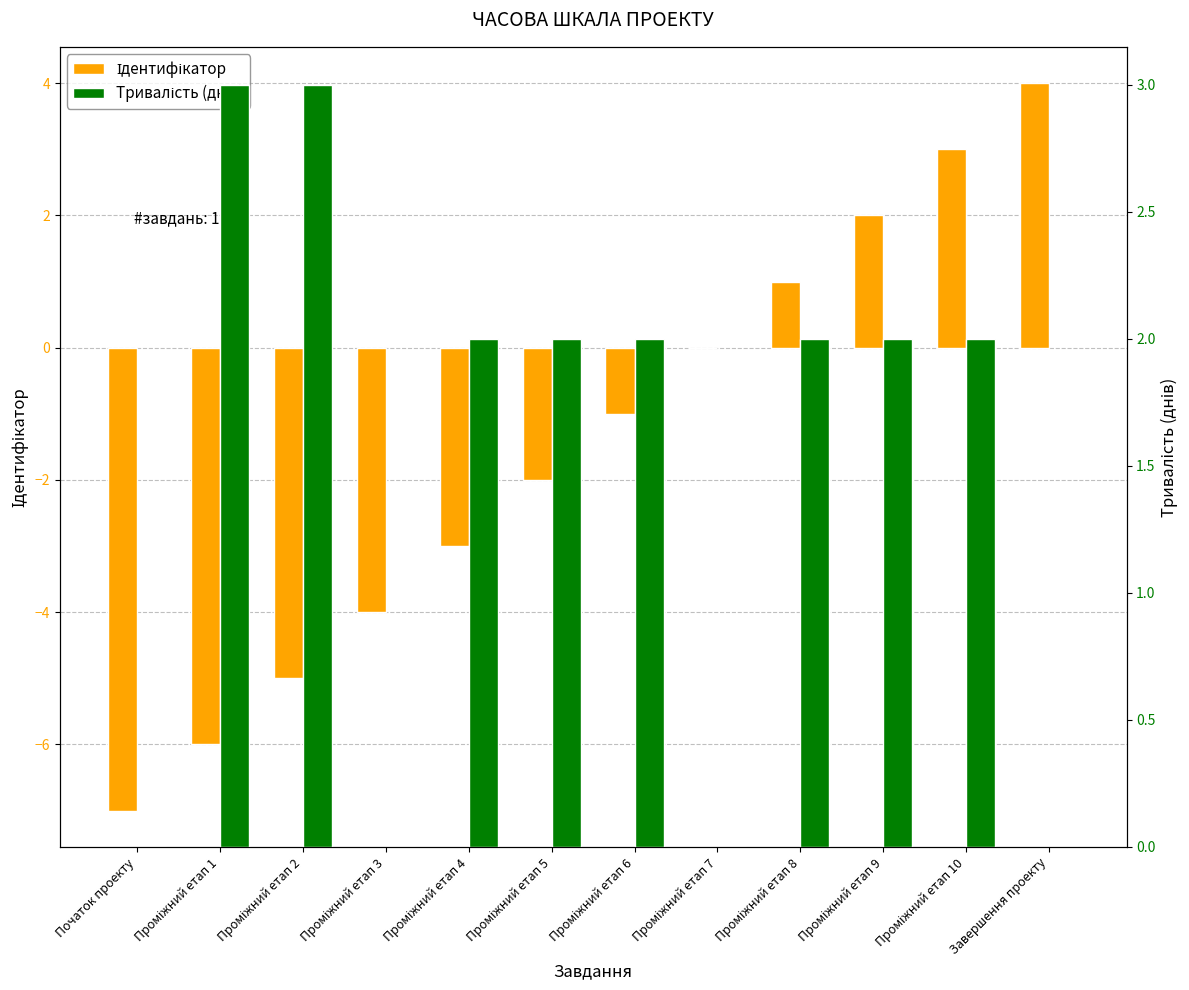

The value of Тривалість (днів) at Початок проекту is 0. True or false?

True